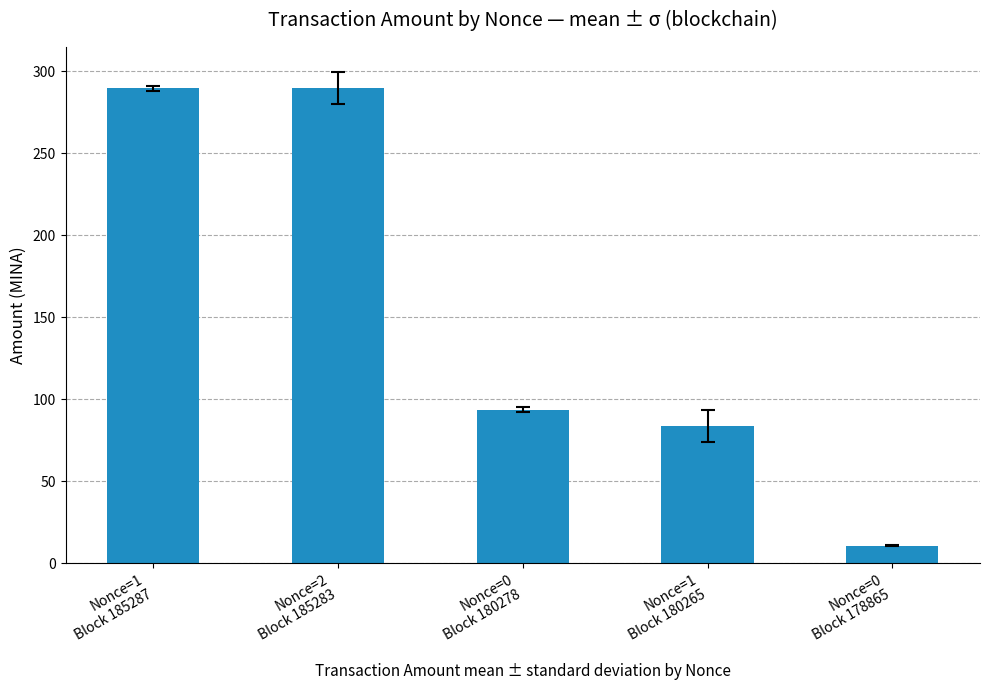

What is the minimum value shown in the chart?

10.9